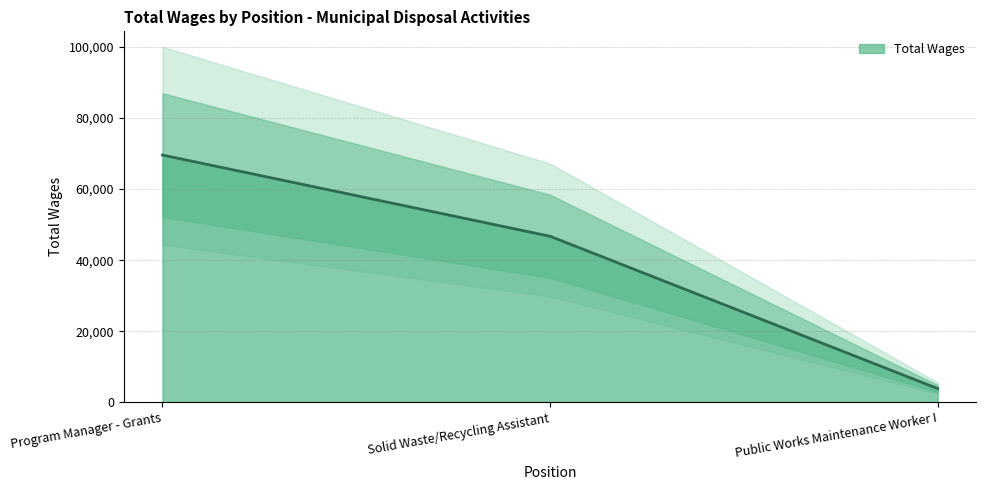

Where does the data first go above 46742?

Program Manager - Grants